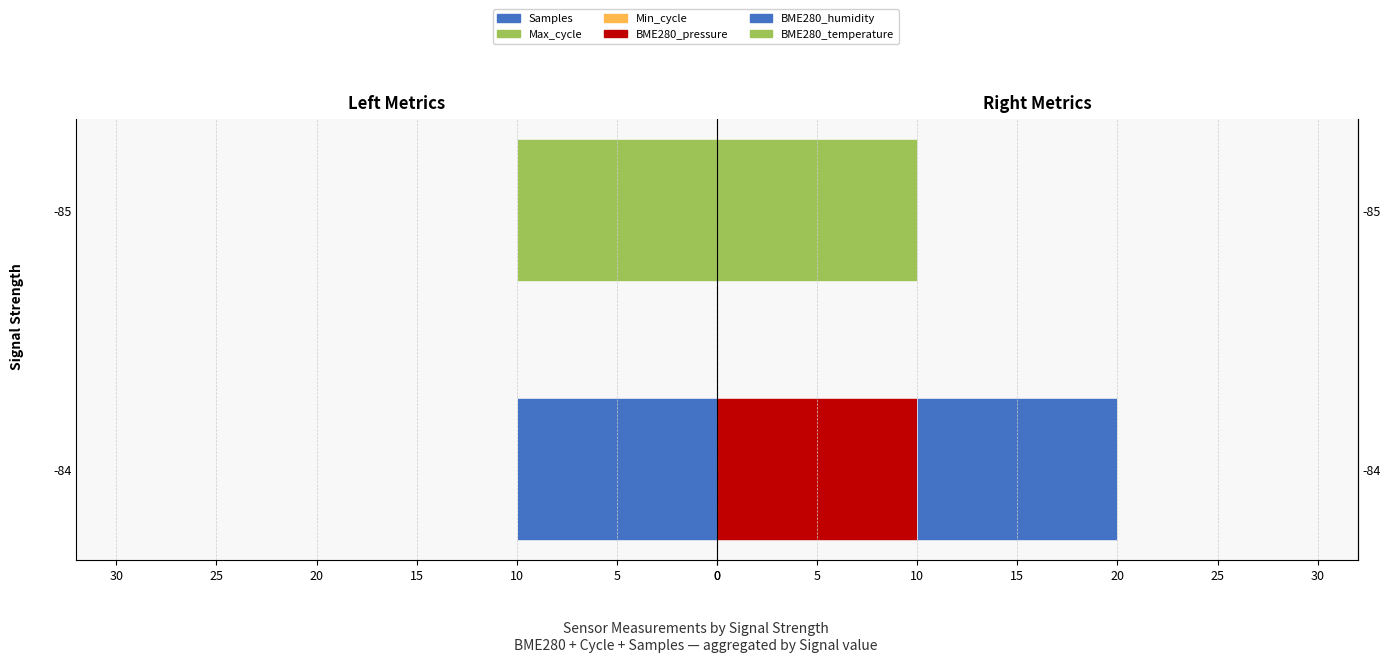

What is the average value of the BME280_humidity series?

5.0